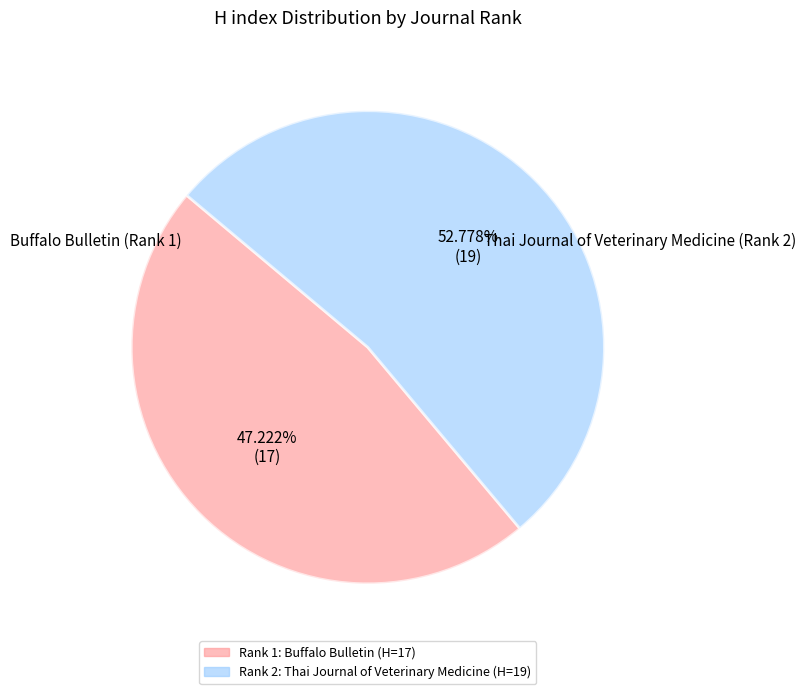

Does any single category account for the majority?

Yes